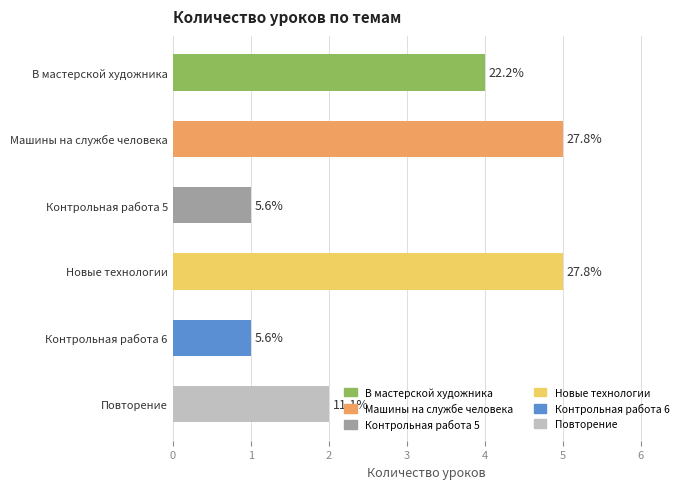

What is the approximate value at Повторение?

2